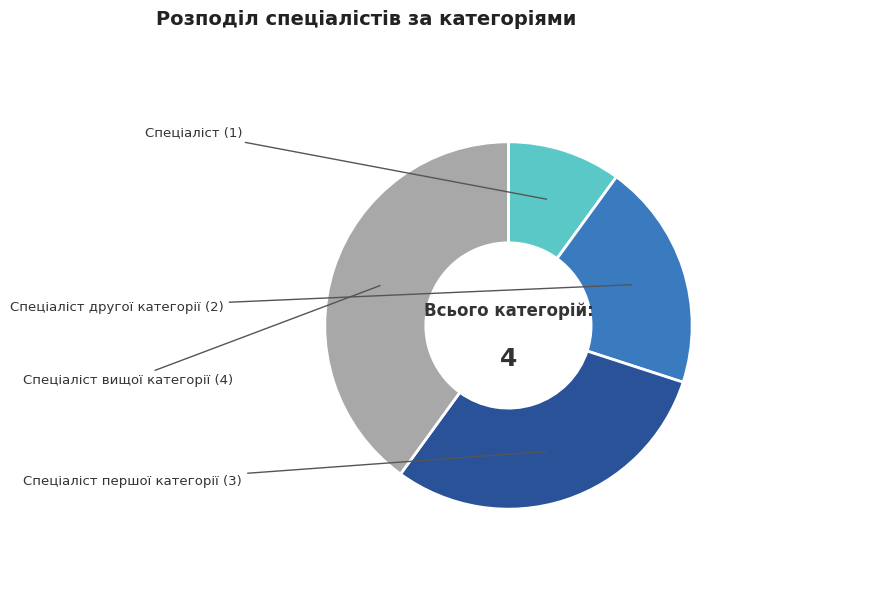

Combined, do Спеціаліст другої категорії and Спеціаліст account for over 50%?

No